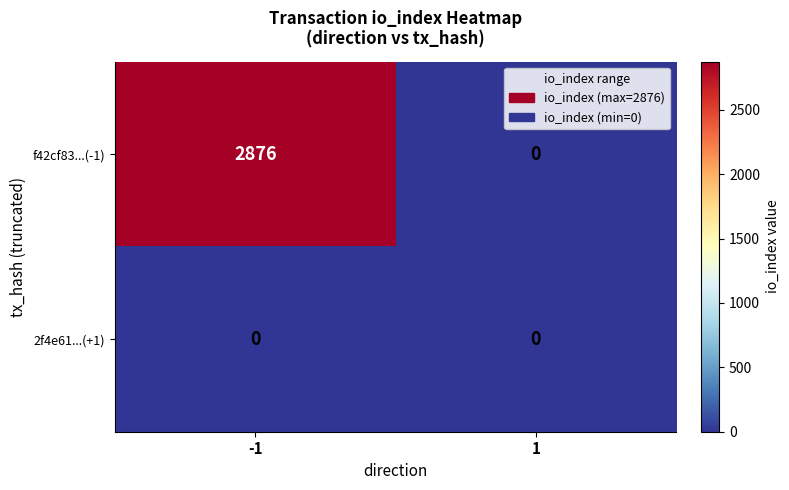

How many data points does each series have?

2